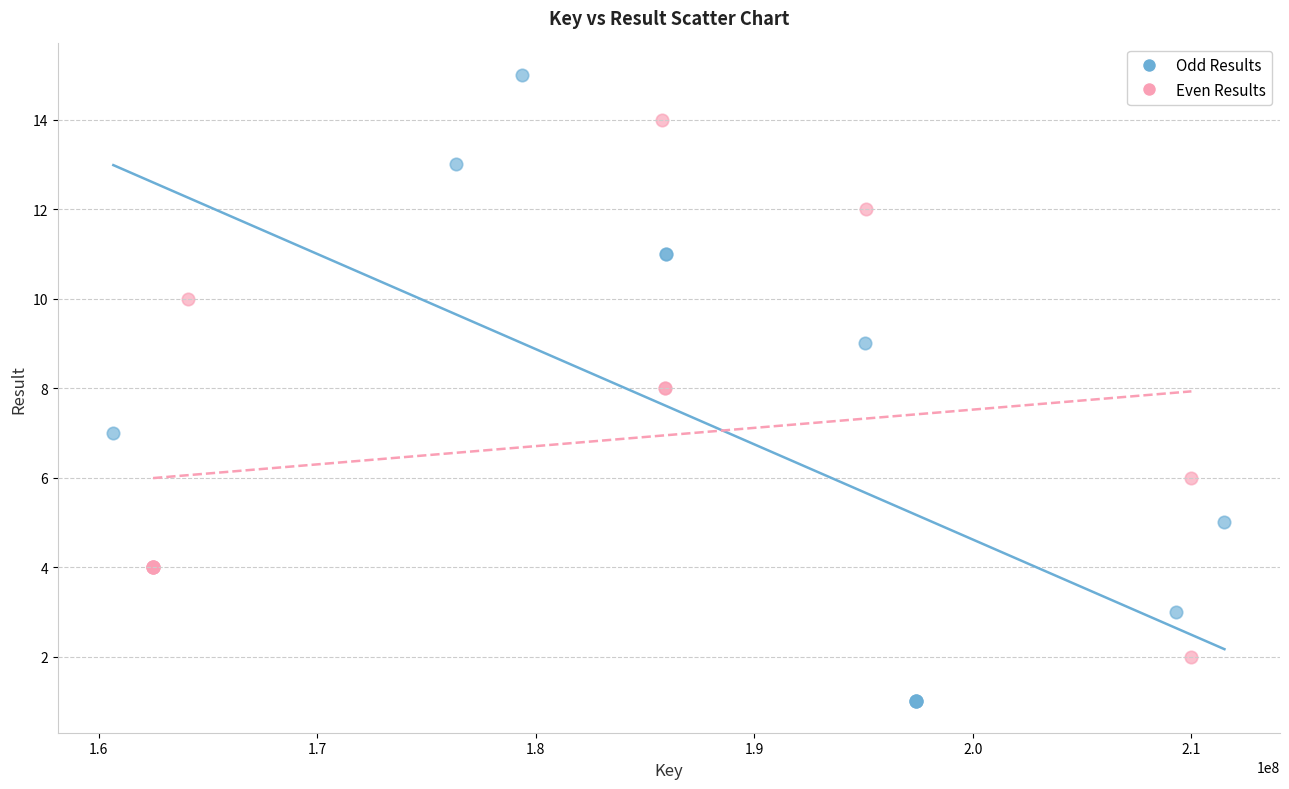

Which series contains the highest Y value?

Odd Results